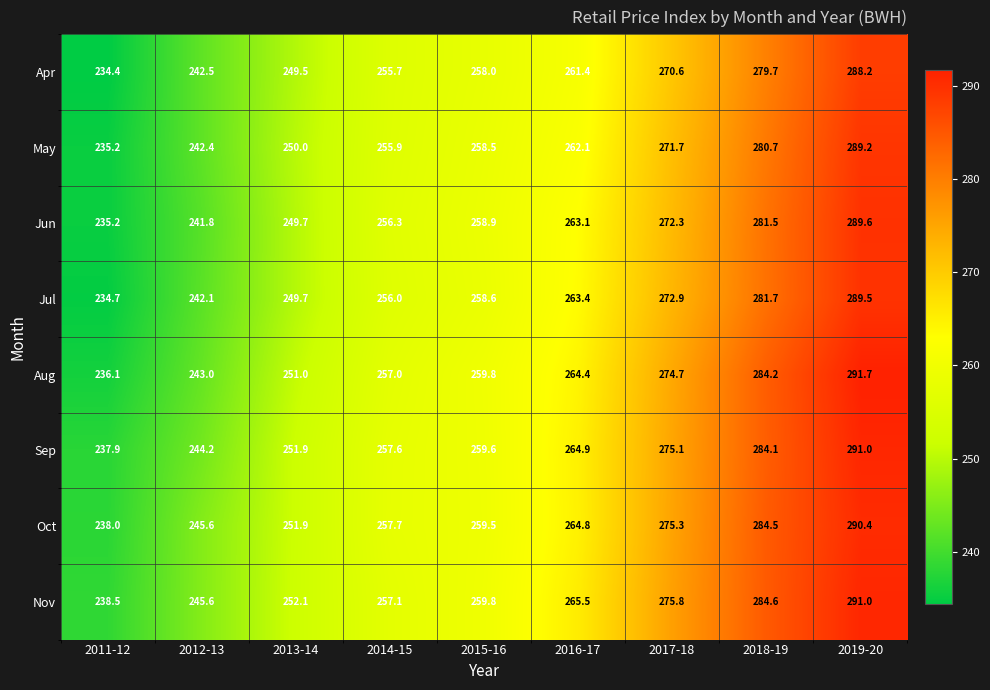

At how many categories does at least one series exceed 265?

4